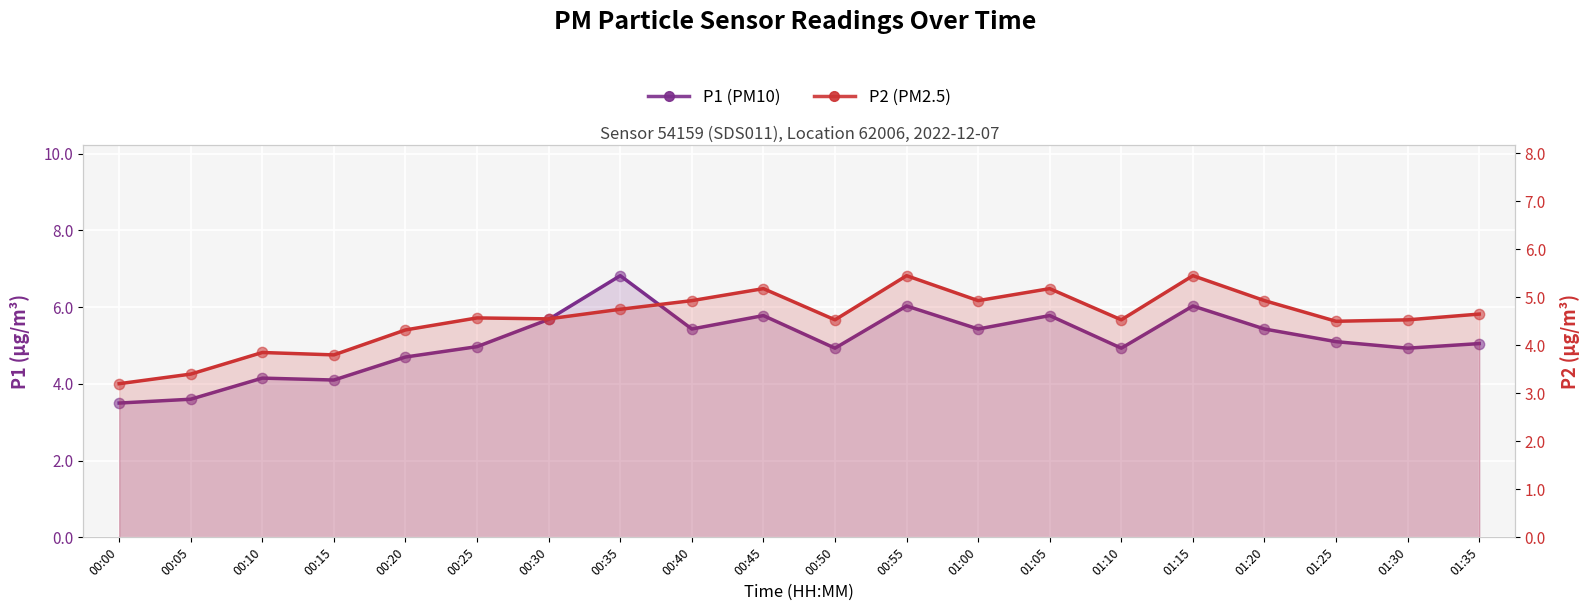

What is the total value across all series at 00:50?

9.5